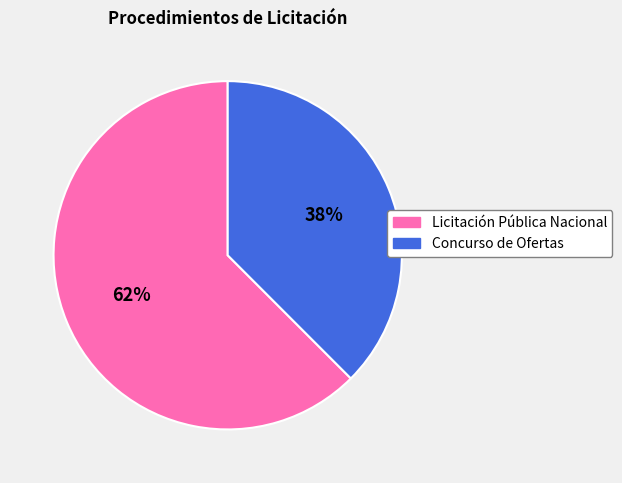

Which has a higher value, Licitación Pública Nacional or Concurso de Ofertas?

Licitación Pública Nacional